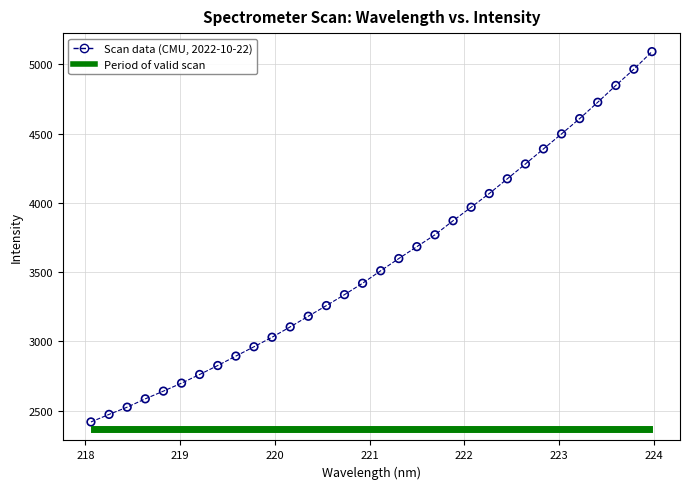

What is the range of X values (max minus min)?

5.9